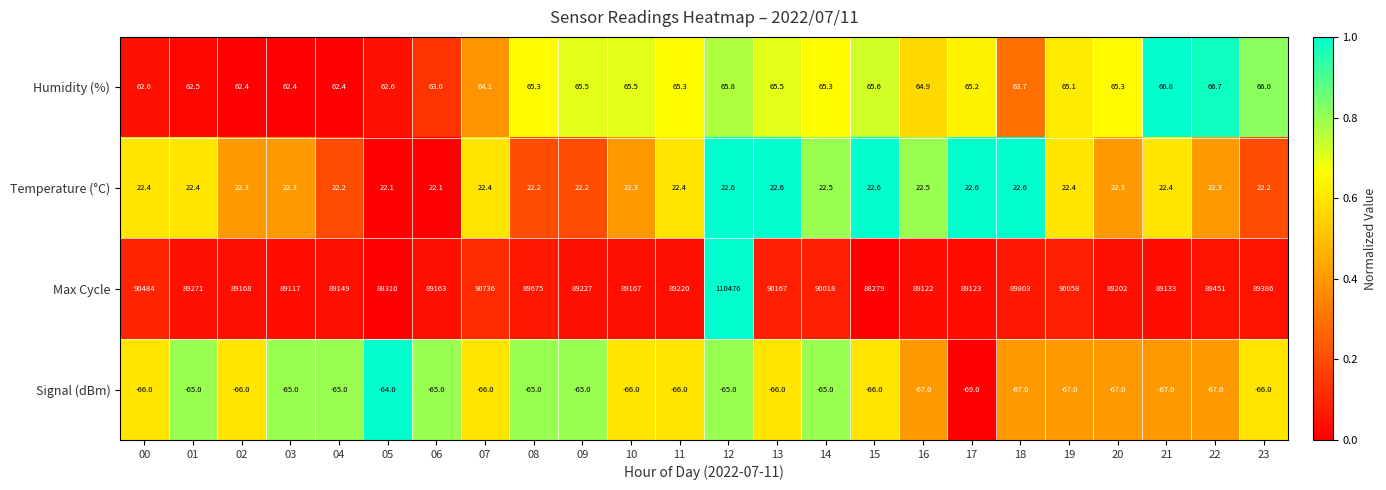

At which label does Humidity (%) first exceed 65?

08